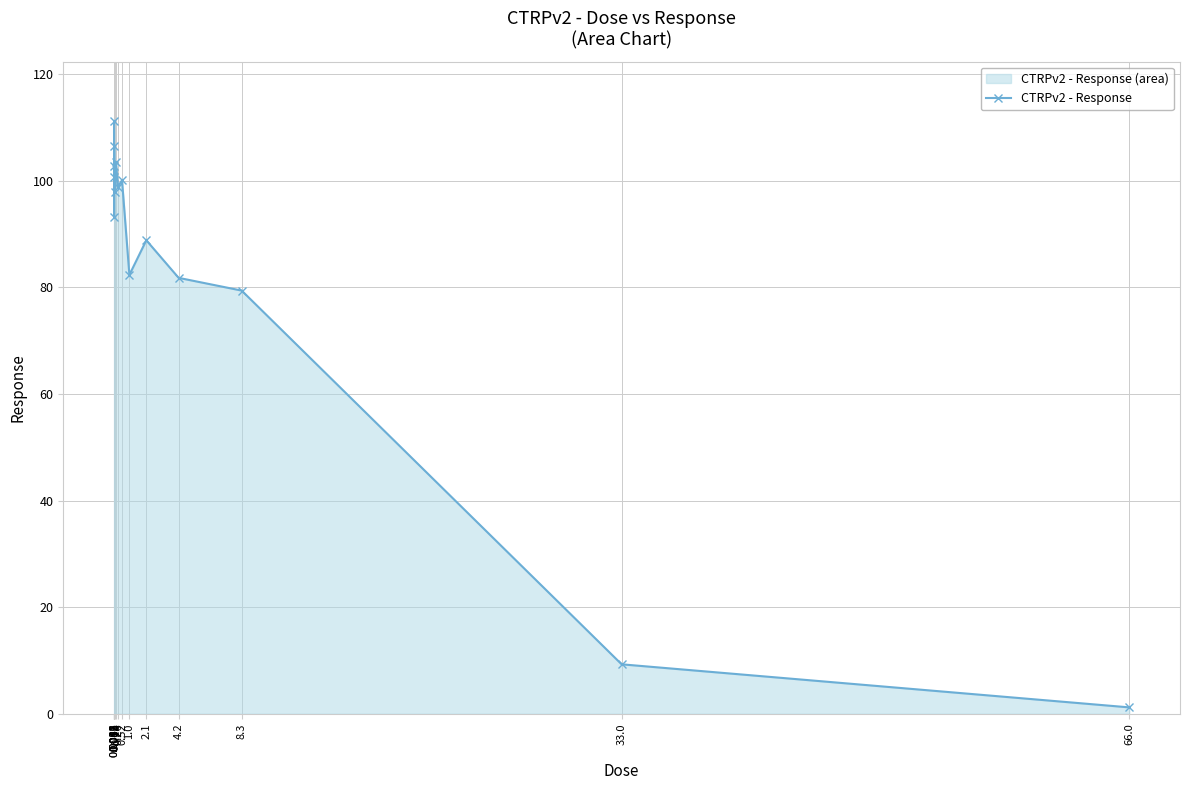

Which label corresponds to the smallest value in the chart?

66.0